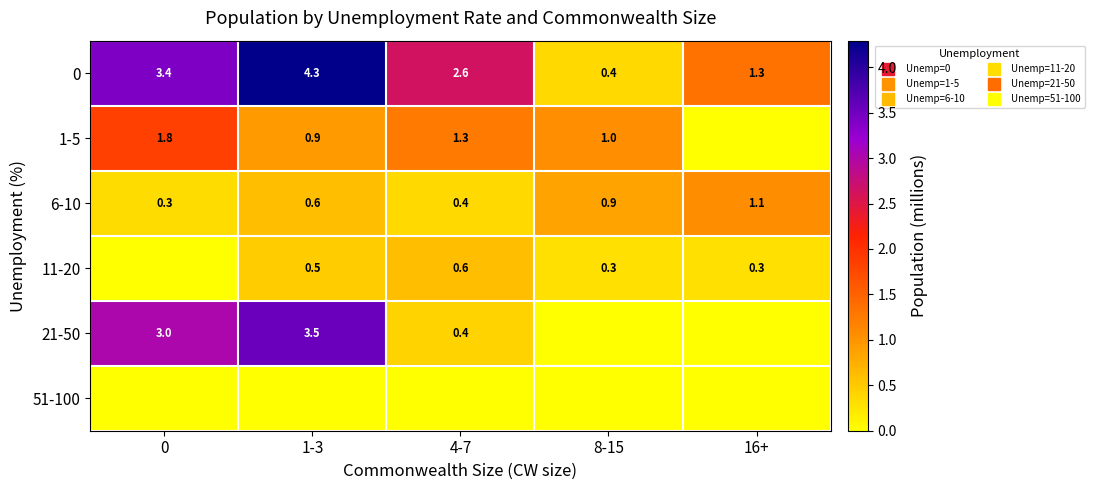

How many categories are shown in the chart?

5